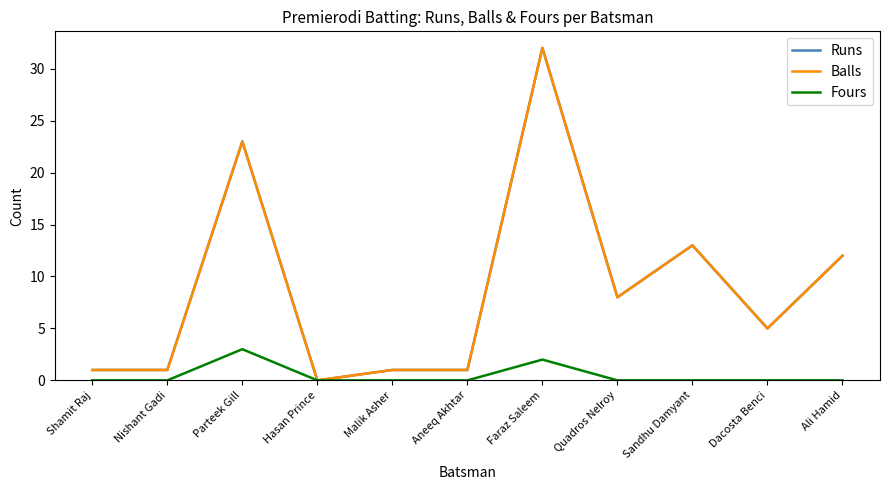

Is this an area chart (filled region under the line)?

No